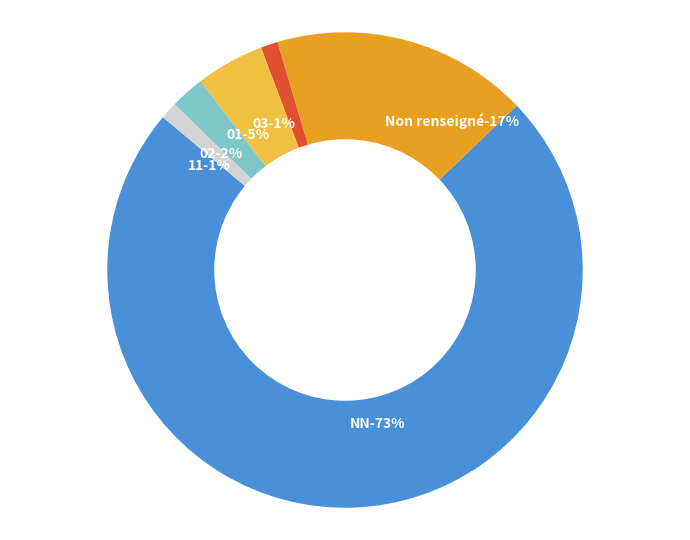

How many slices are in this pie chart?

6